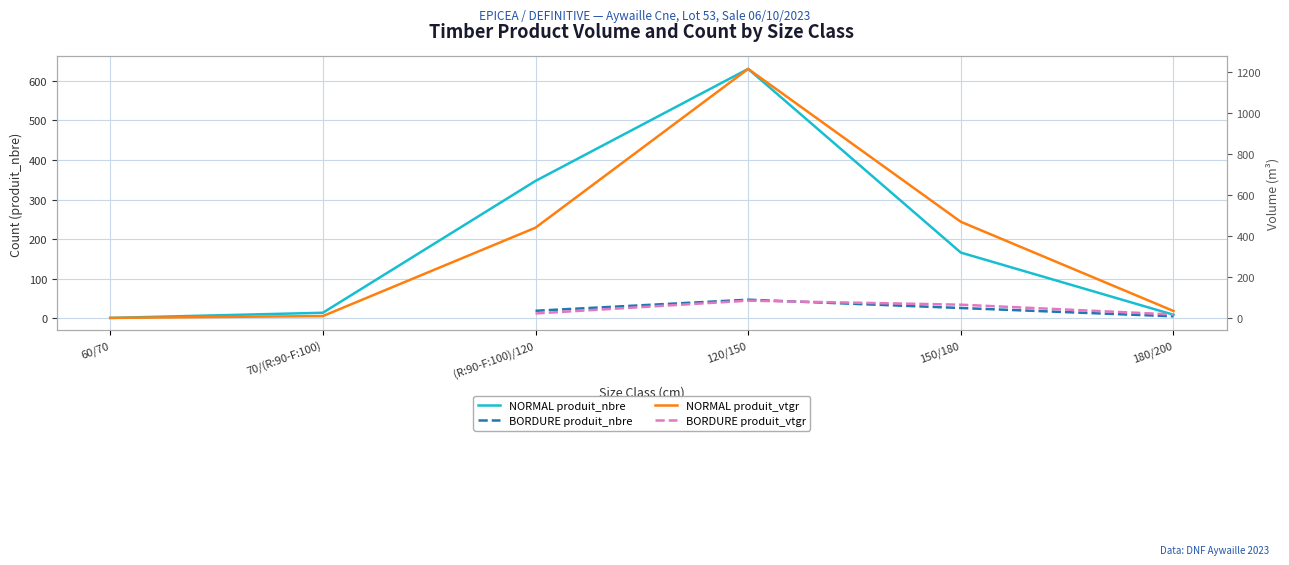

What is the minimum value shown in the chart?

0.3